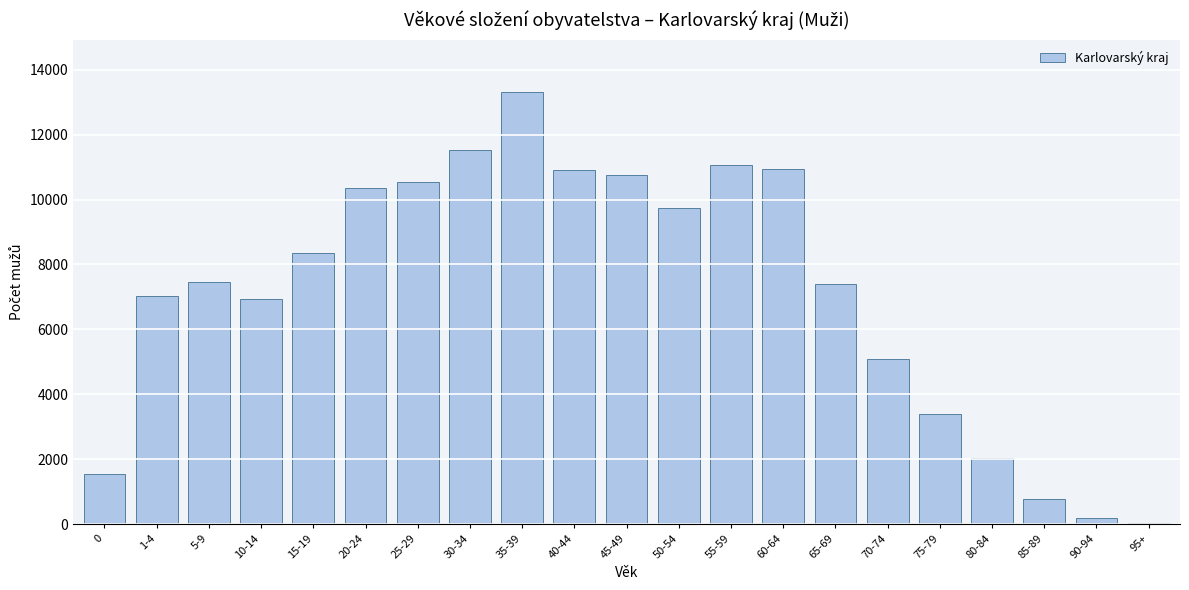

The value at 40-44 is 4685. True or false?

False